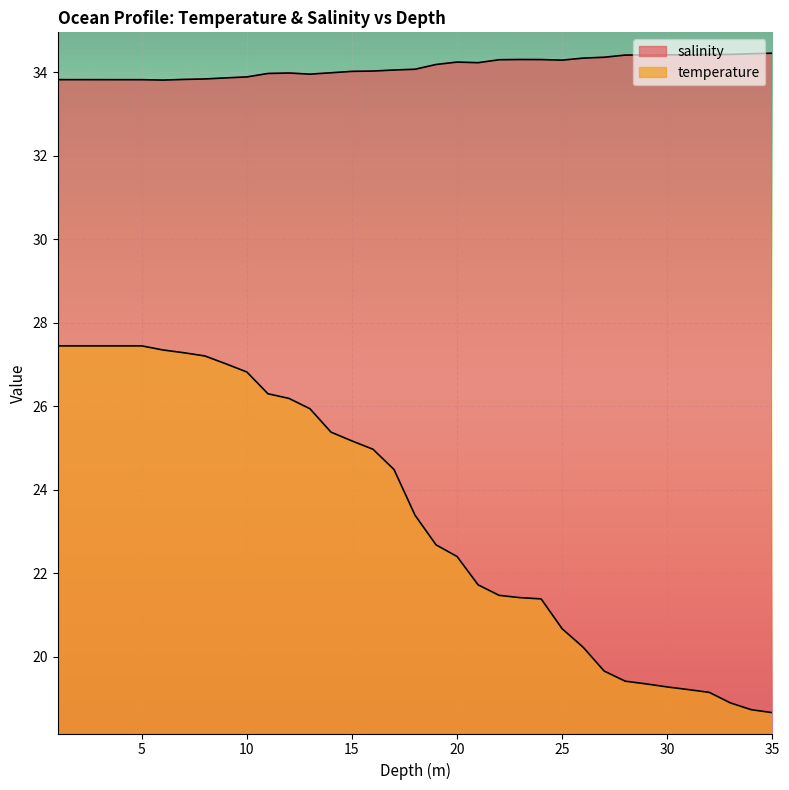

True or false: temperature has more than 0 interior local peaks.

False